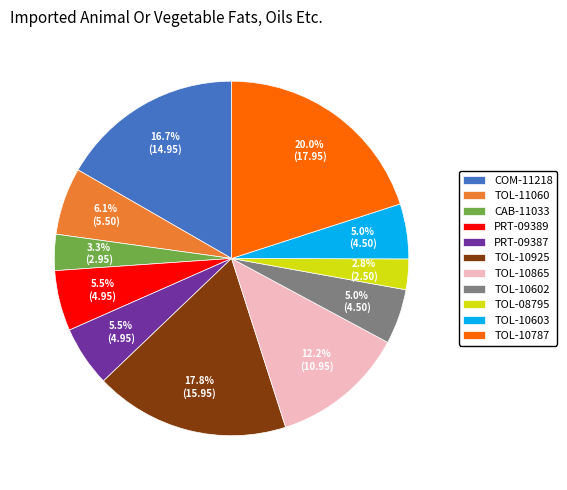

Which slice is the largest?

TOL-10787